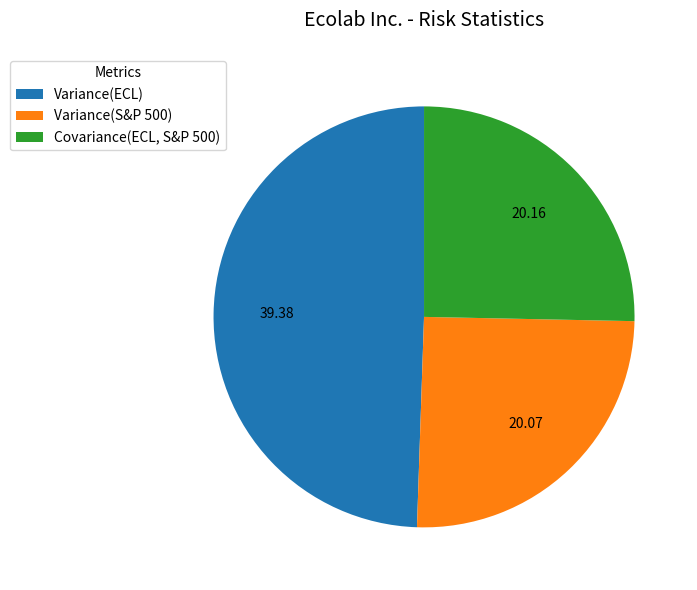

True or false: Covariance(ECL, S&P 500) accounts for 25% of the total.

True